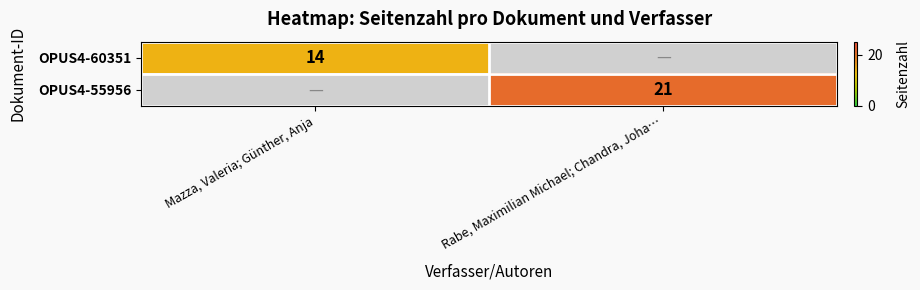

The value of OPUS4-55956 at Rabe, Maximilian Michael; Chandra, Joha… is 21. True or false?

True